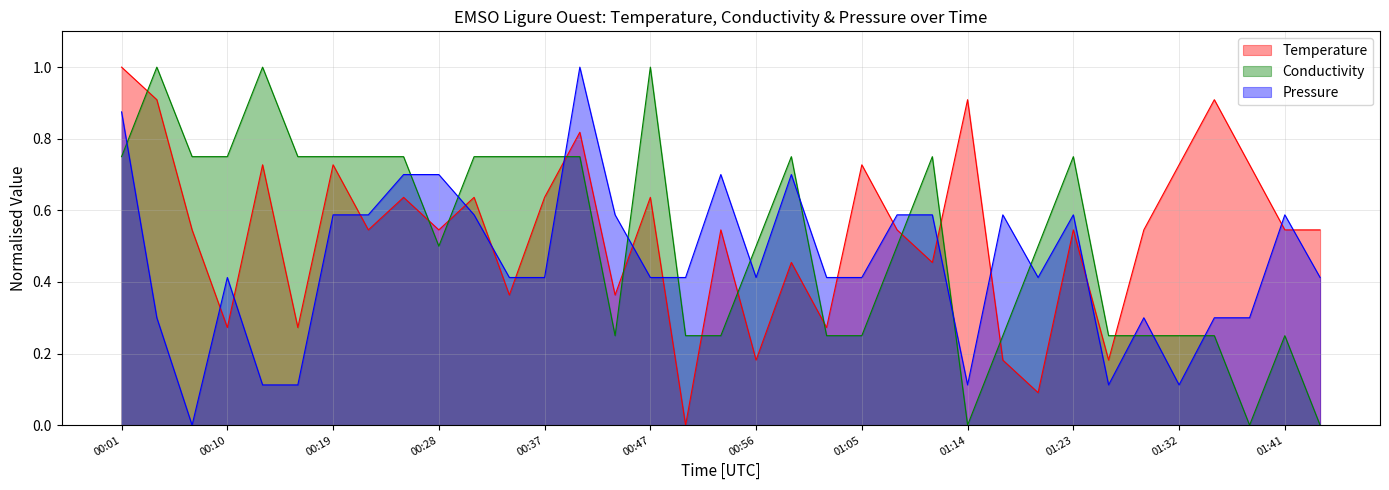

Where is the first local minimum for Pressure?

00:07